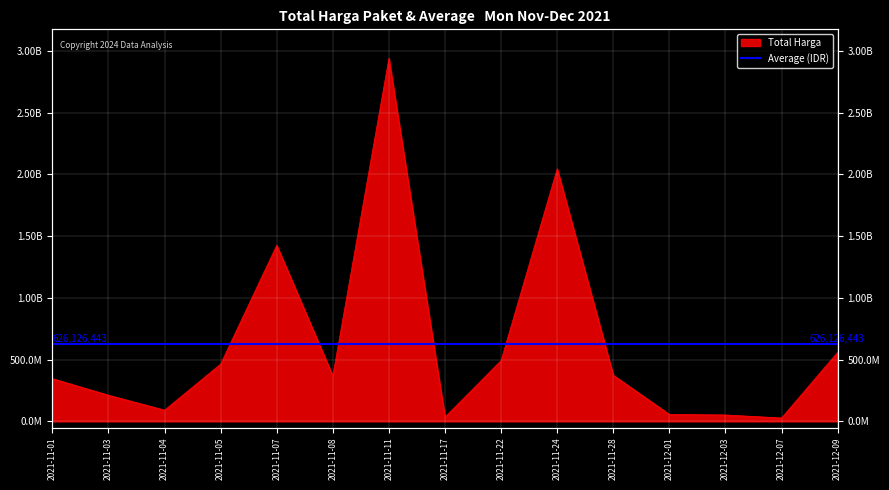

Is it true that the value at 2021-11-07 is 1425867900?

True